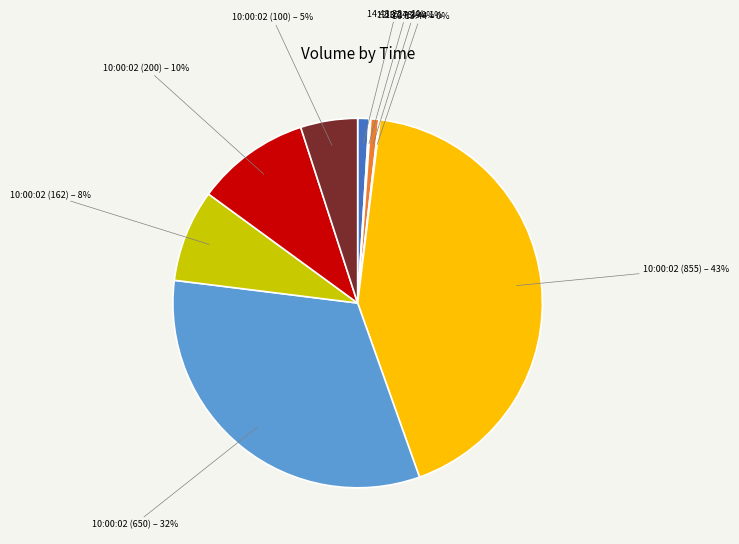

Does any single category account for the majority?

No